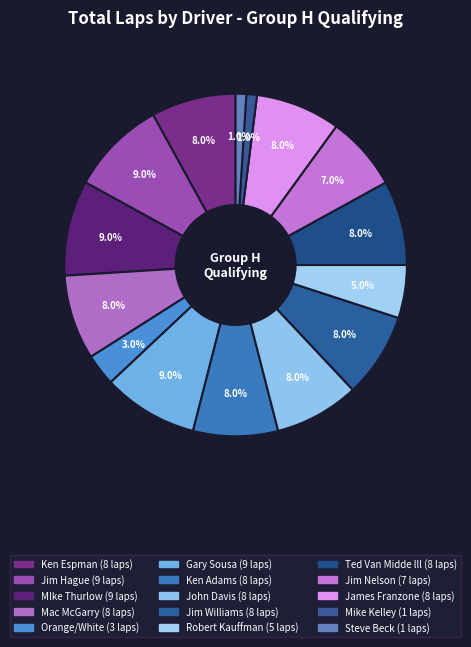

The Jim Williams slice represents 1% of the pie. True or false?

False